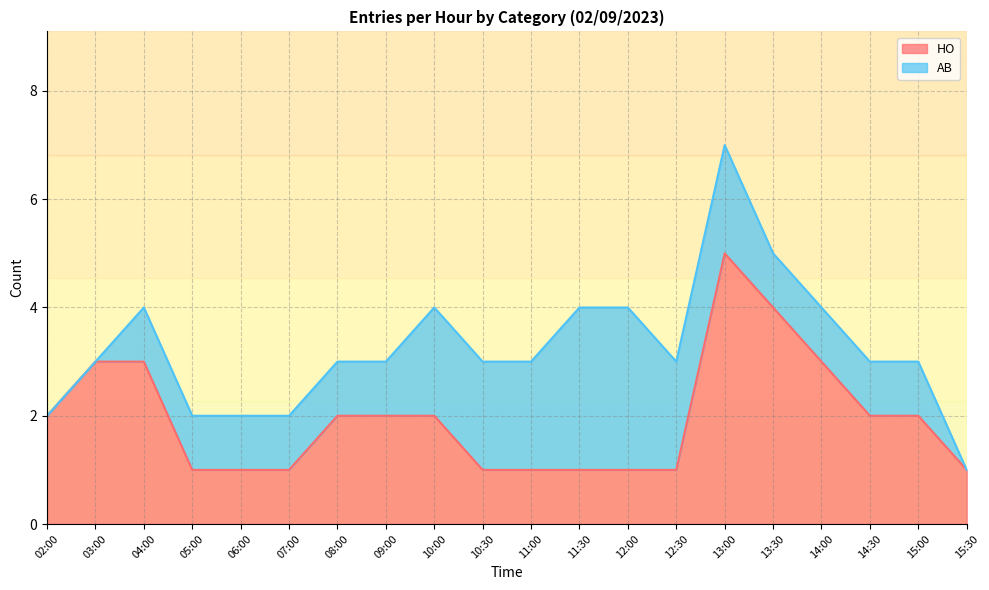

What is the greatest value displayed?

5